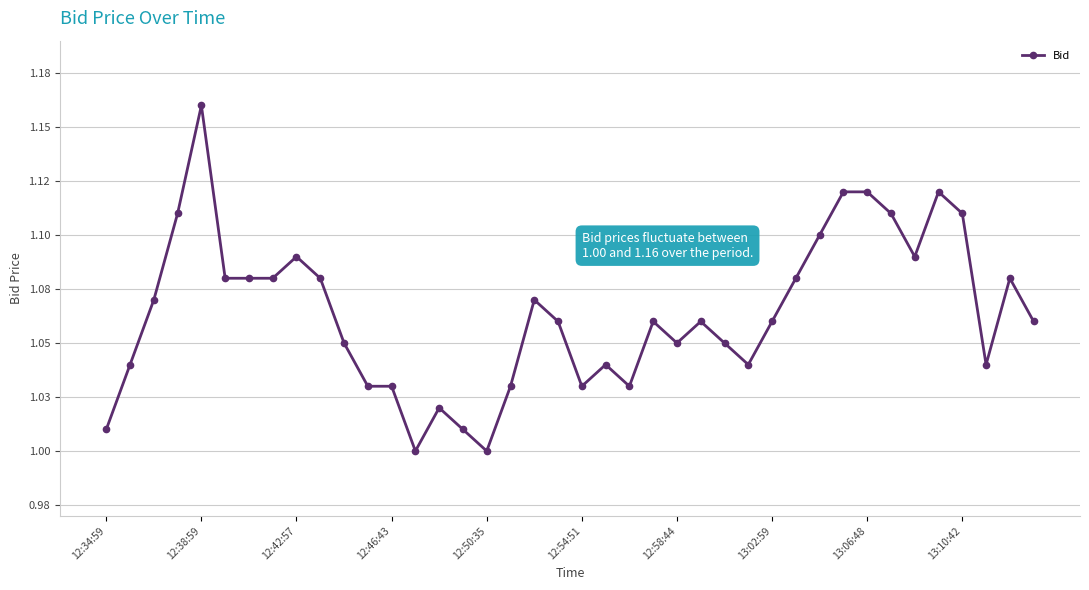

Does the chart have visible grid lines?

Yes